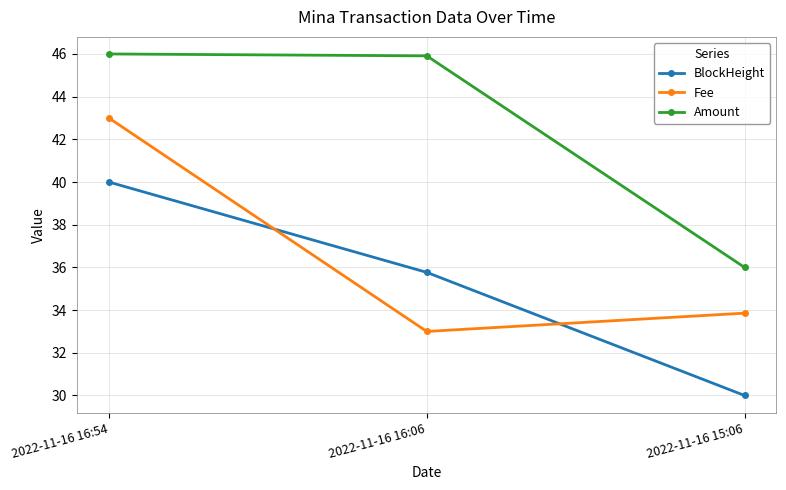

What is the smallest value displayed?

30.0